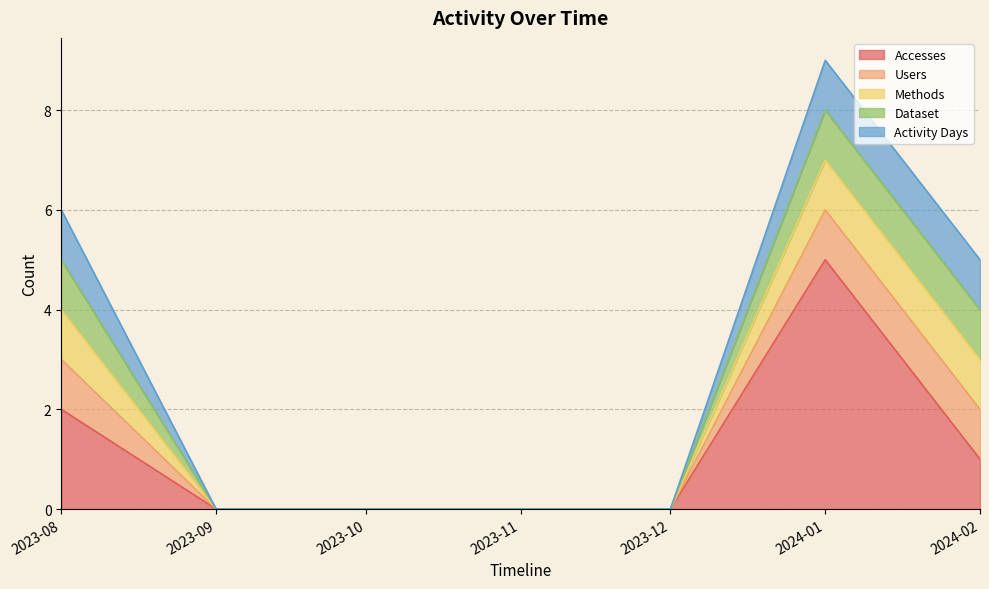

At how many categories does at least one series exceed 3?

1